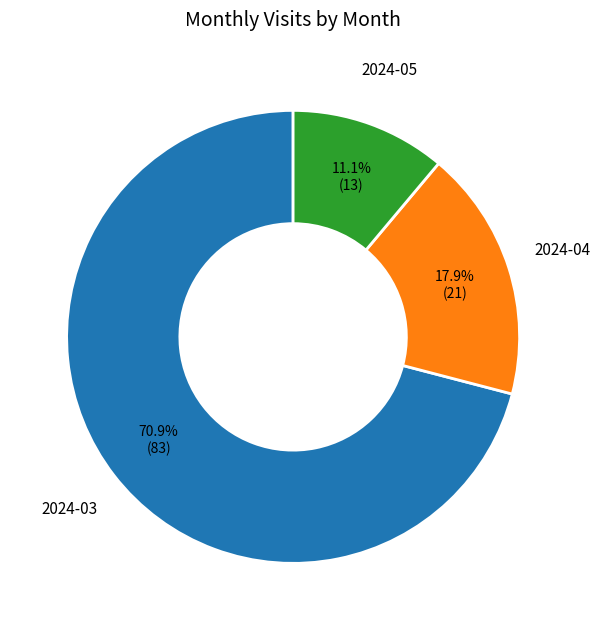

Is there any slice that represents more than half of the pie?

Yes